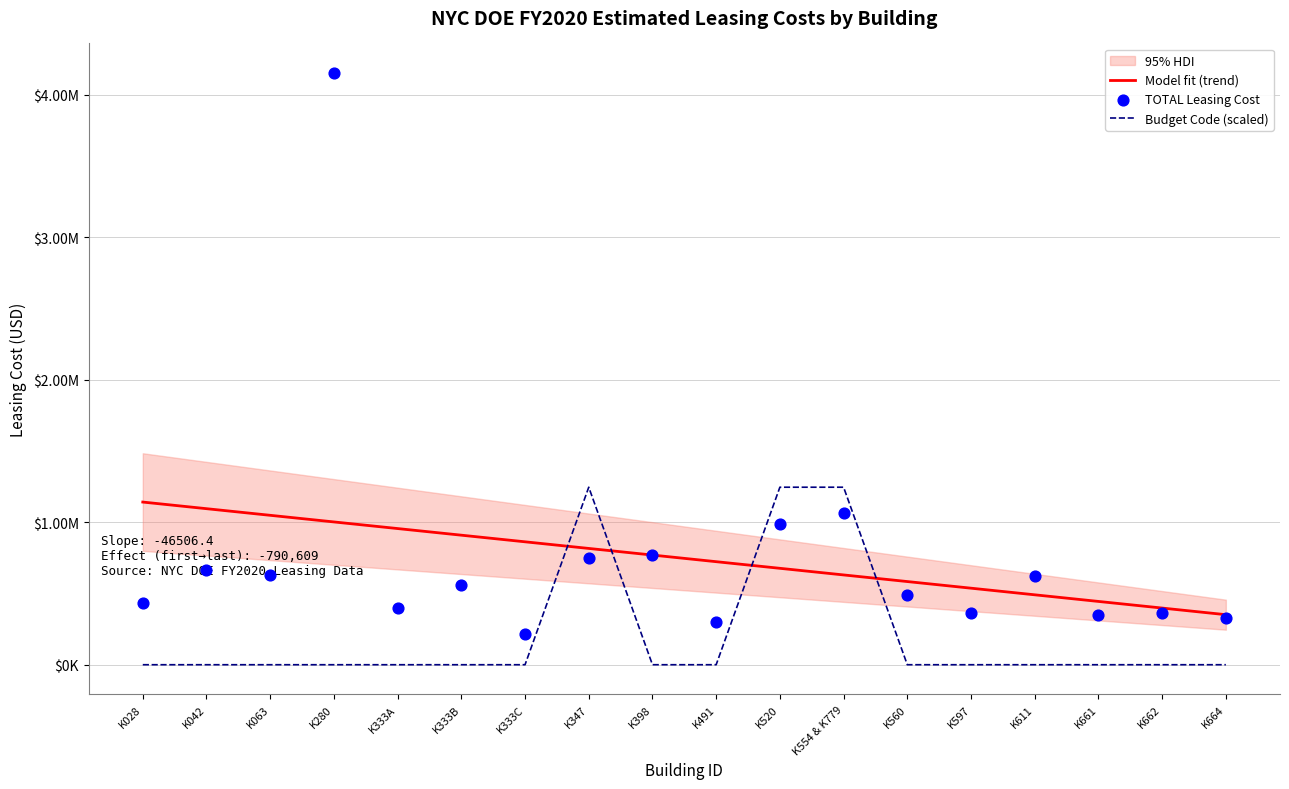

What is the total value across all series at K554 & K779?

2939556.5